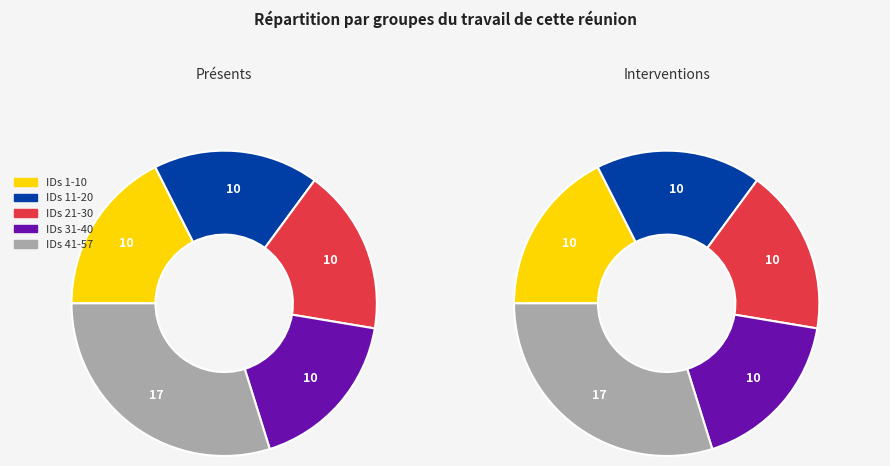

To the nearest percent, what is the difference between the largest and smallest slice percentages?

12%